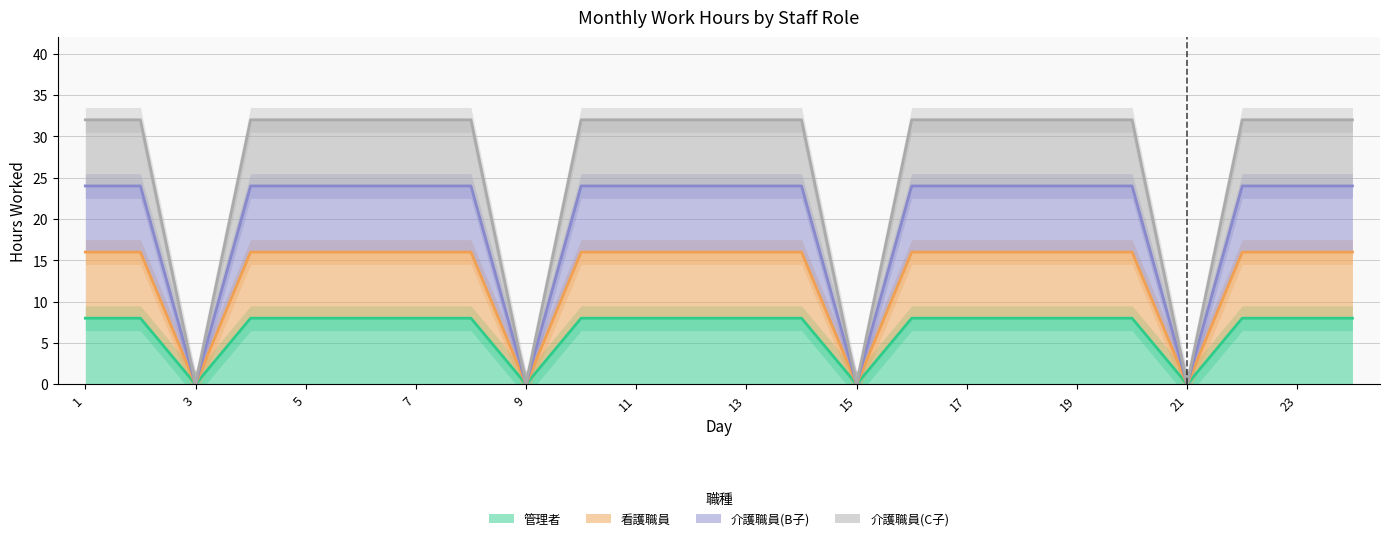

Which series changed the most between 6 and 14?

管理者